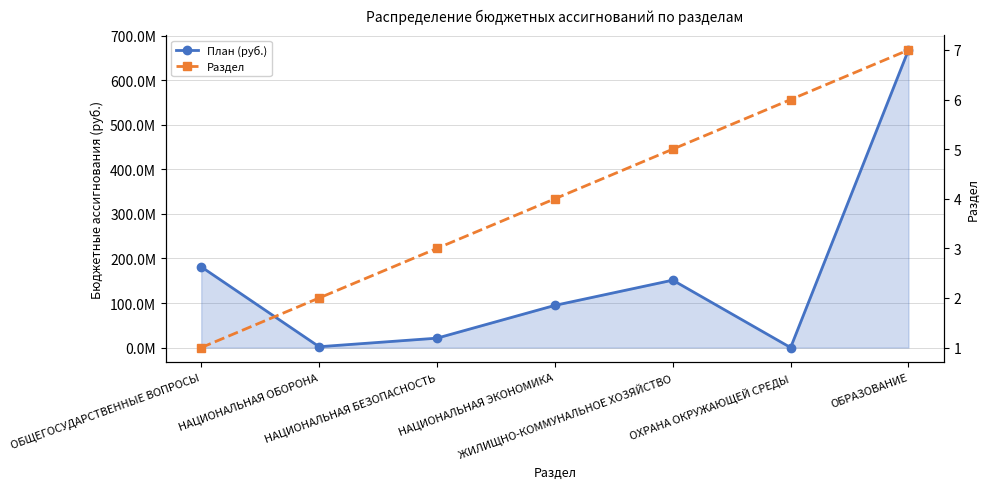

Which series changed the most between ОБЩЕГОСУДАРСТВЕННЫЕ ВОПРОСЫ and ЖИЛИЩНО-КОММУНАЛЬНОЕ ХОЗЯЙСТВО?

План (руб.)